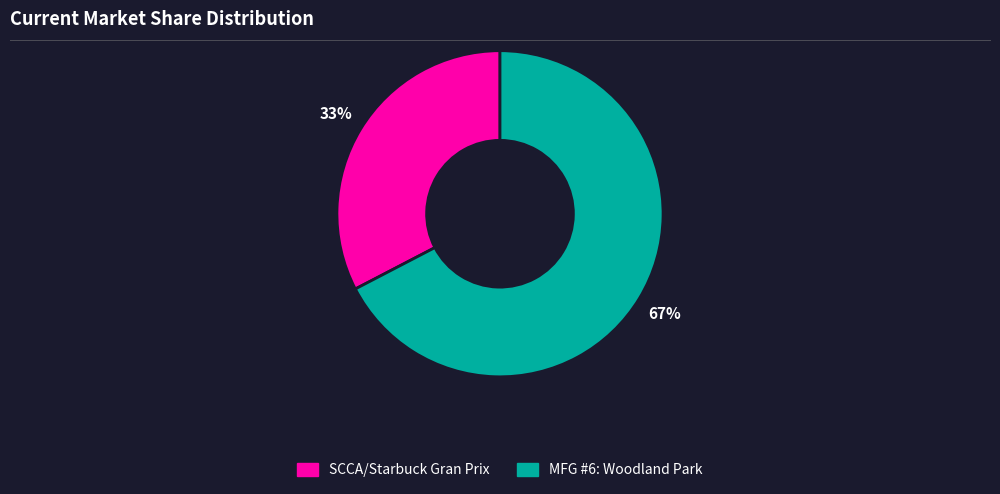

To the nearest percent, what is the combined percentage of MFG #6: Woodland Park and SCCA/Starbuck Gran Prix?

100%